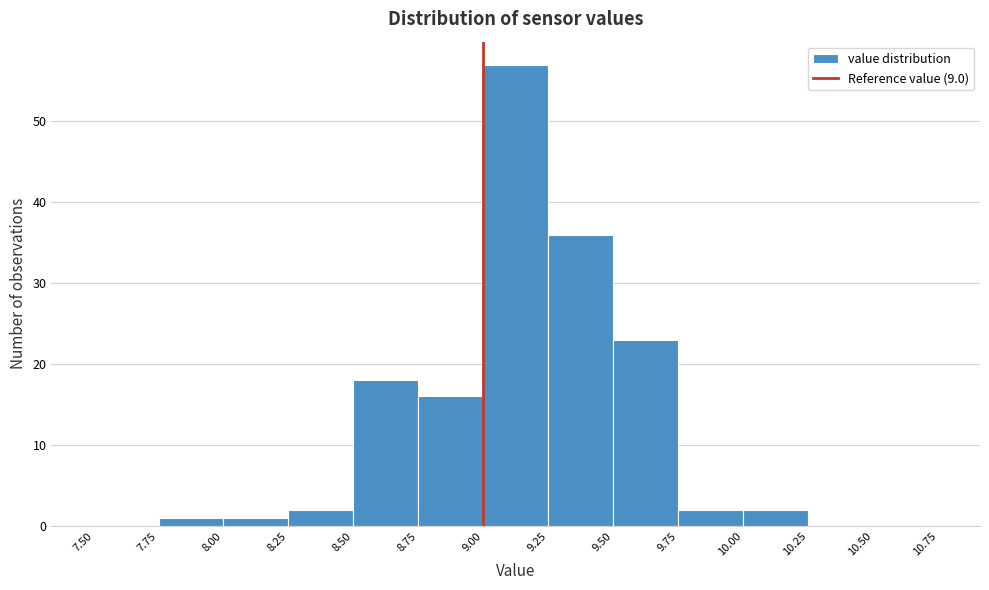

What is the height of the bar covering 7.75 to 8.00 on the x-axis? The values are not printed on the chart, so give them approximately, as read against the axis.

1